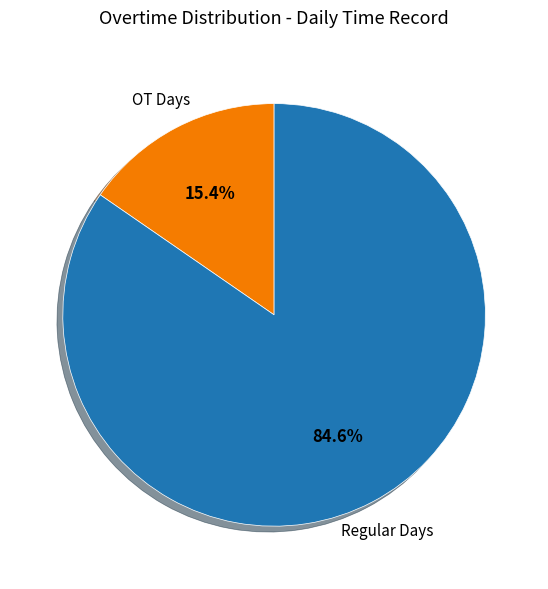

Which slice represents more than half of the pie?

Regular Days